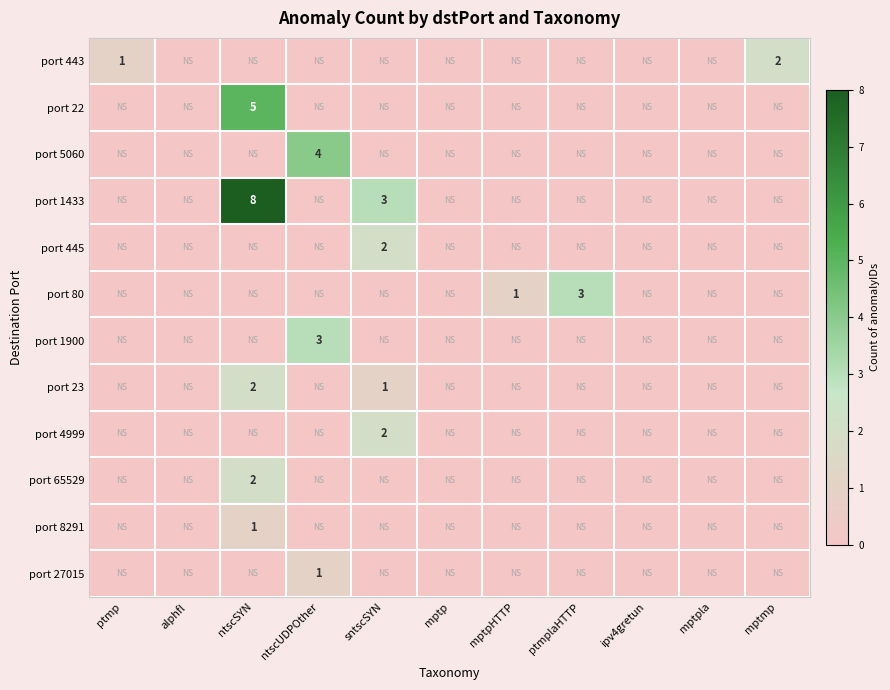

The port 443 series shows 3 at mptmp. True or false?

False